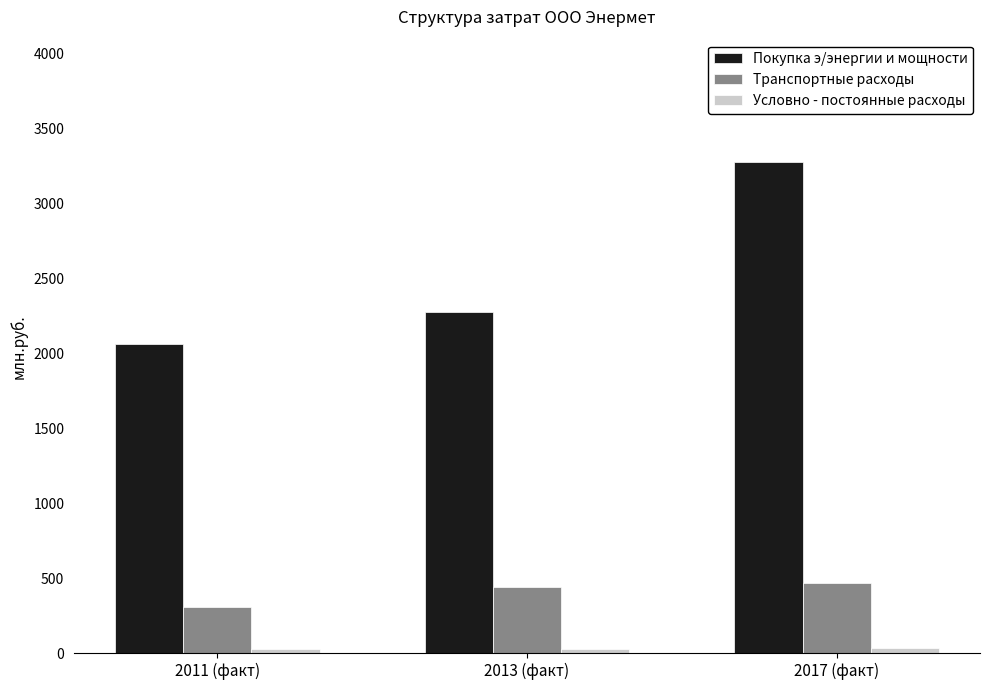

Rank the categories by Покупка э/энергии и мощности value from highest to lowest.

2017 (факт), 2013 (факт), 2011 (факт)